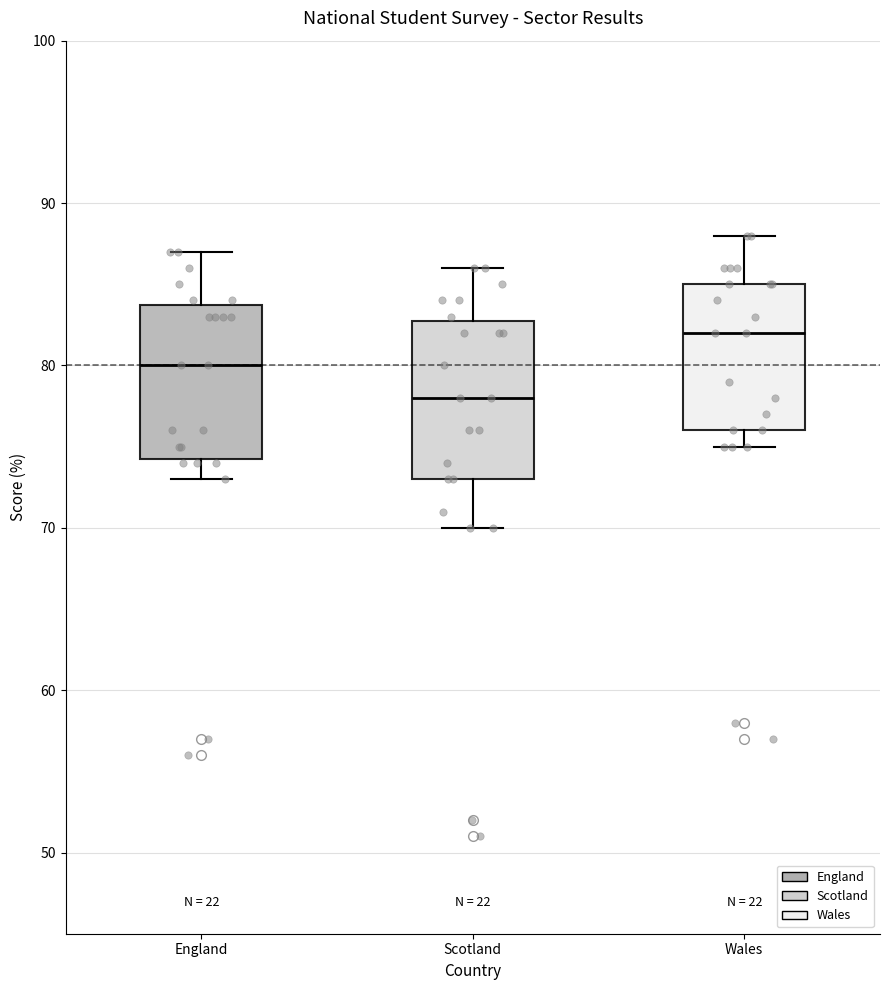

Where does the lower whisker of the box for Scotland end on the y-axis? The values are not printed on the chart, so give them approximately, as read against the axis.

70